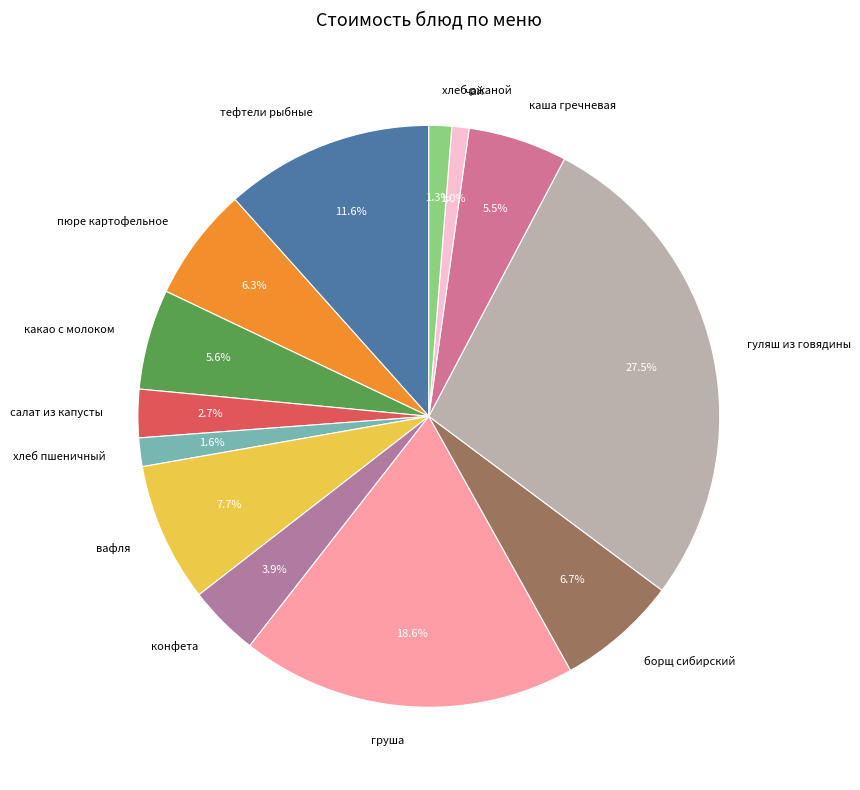

To the nearest percent, what is the difference between the гуляш из говядины and борщ сибирский slice percentages?

21%